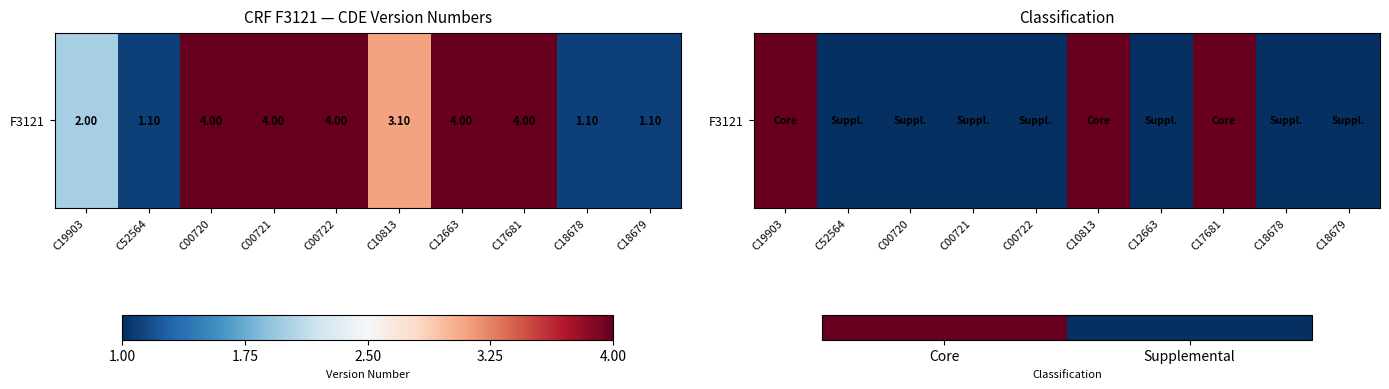

What is the average value?

1